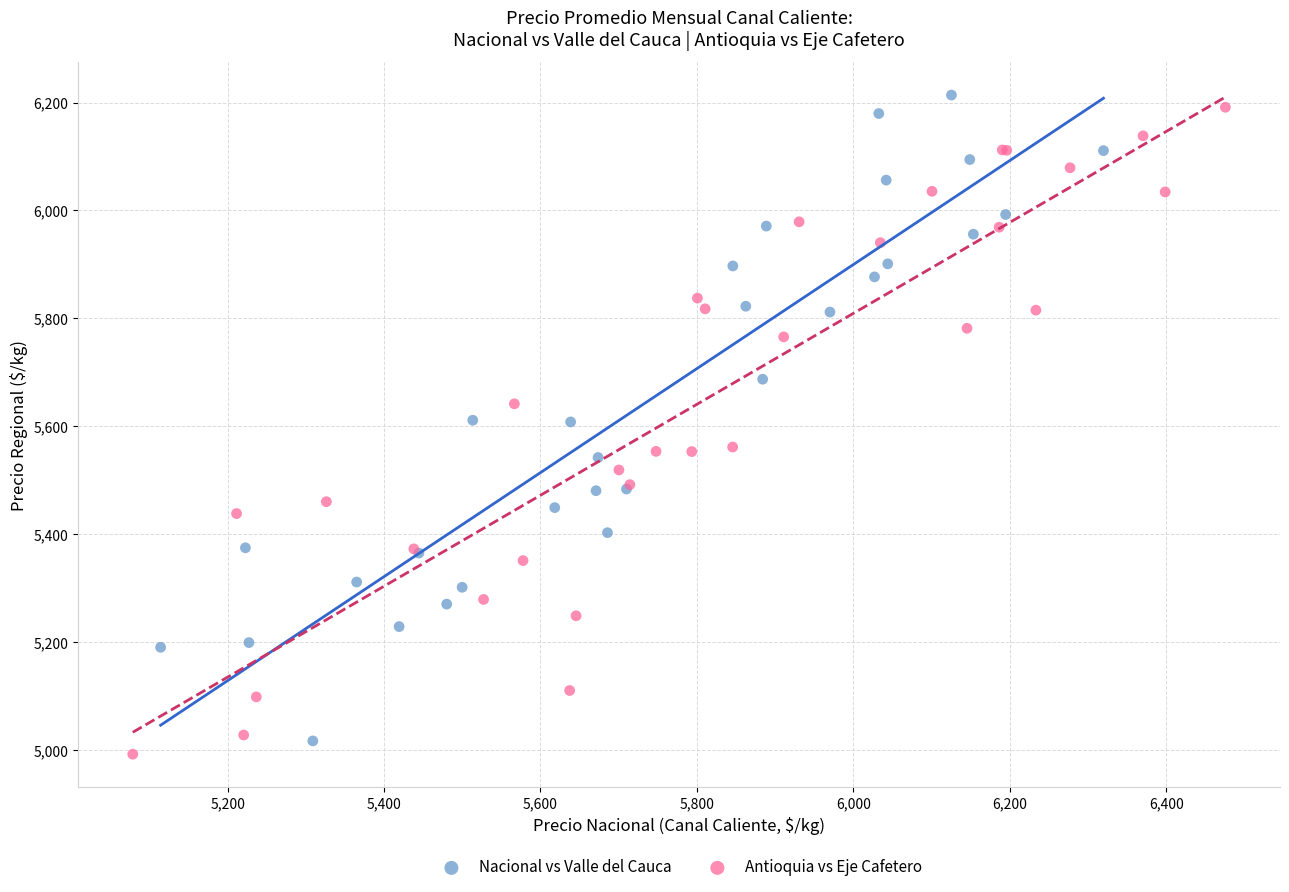

What are all the series names shown in the legend?

Nacional vs Valle del Cauca, Antioquia vs Eje Cafetero